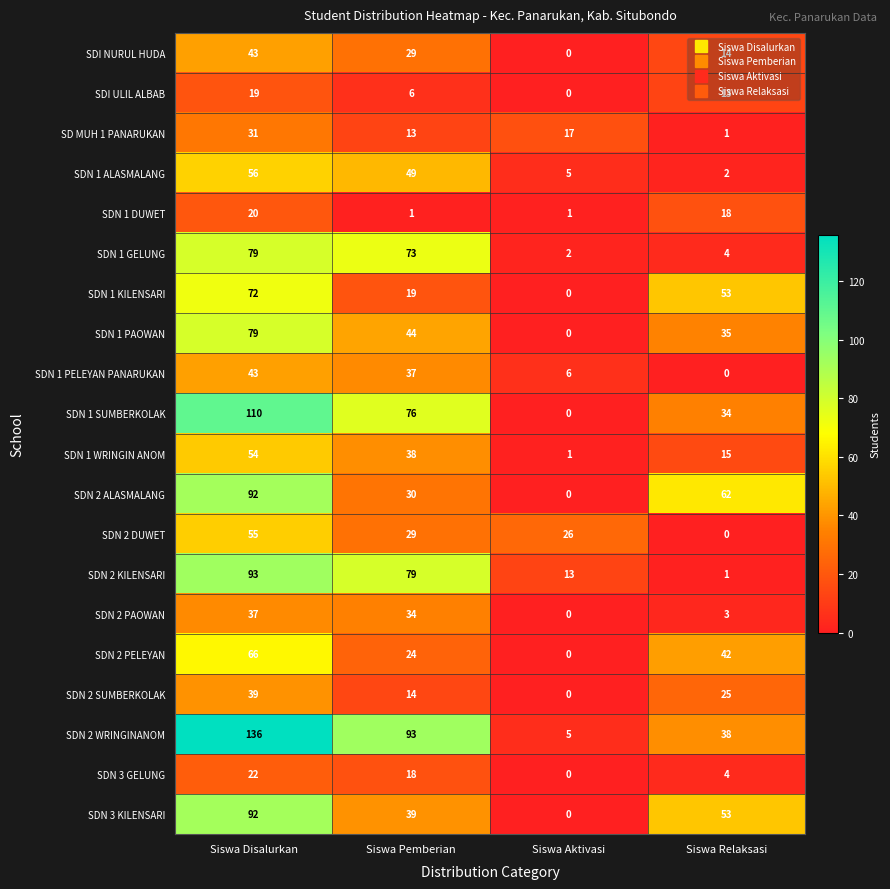

How many values in SDN 2 DUWET are above zero?

3